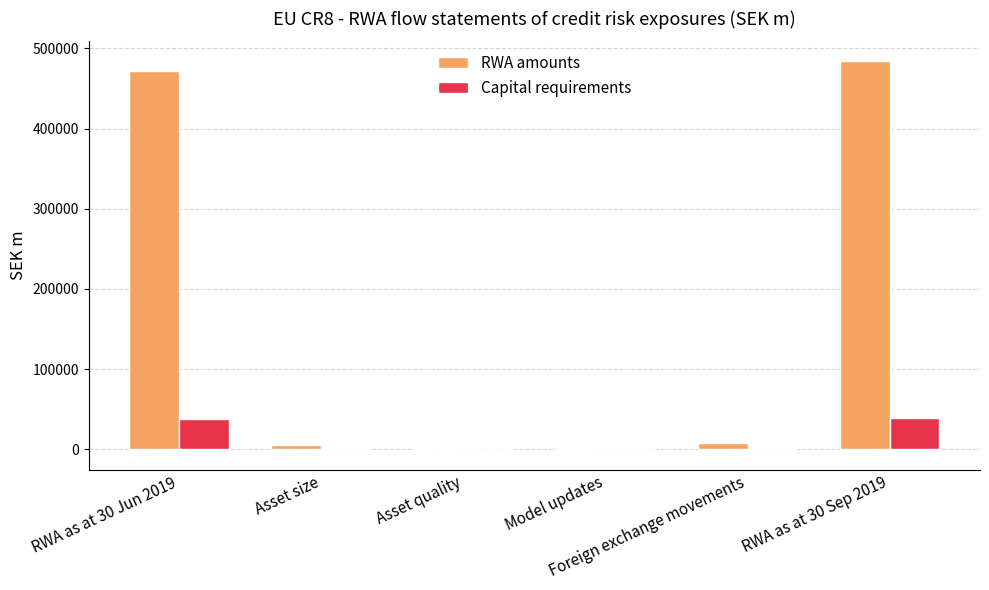

Which series has the largest total across all categories?

RWA amounts